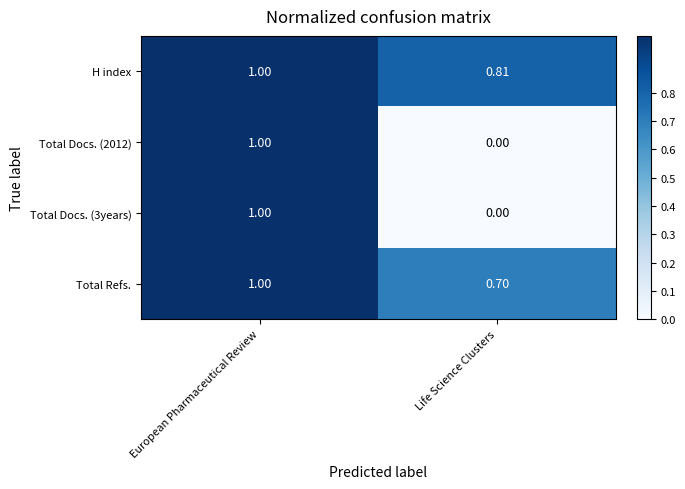

Is the value of Total Docs. (2012) at Life Science Clusters greater than the value of H index at Life Science Clusters?

No